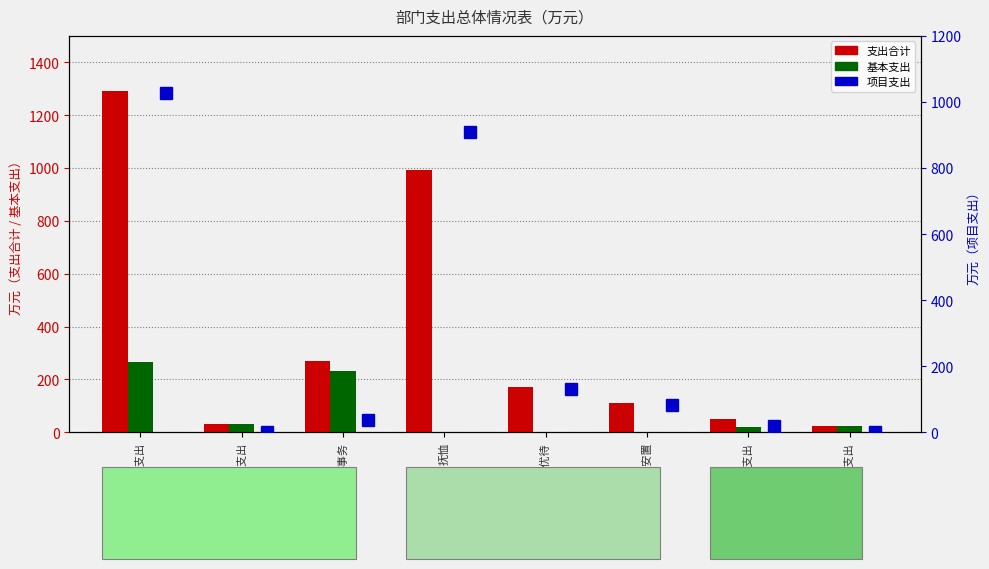

At which category is the sum across all series the highest?

社会保障和就业支出